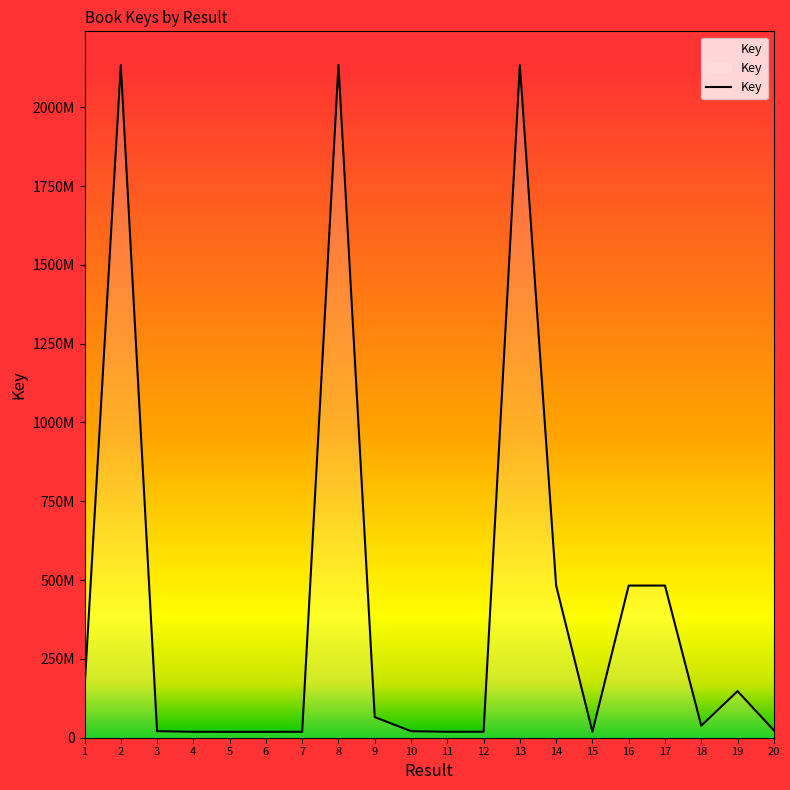

Is this an area chart (filled region under the line)?

Yes